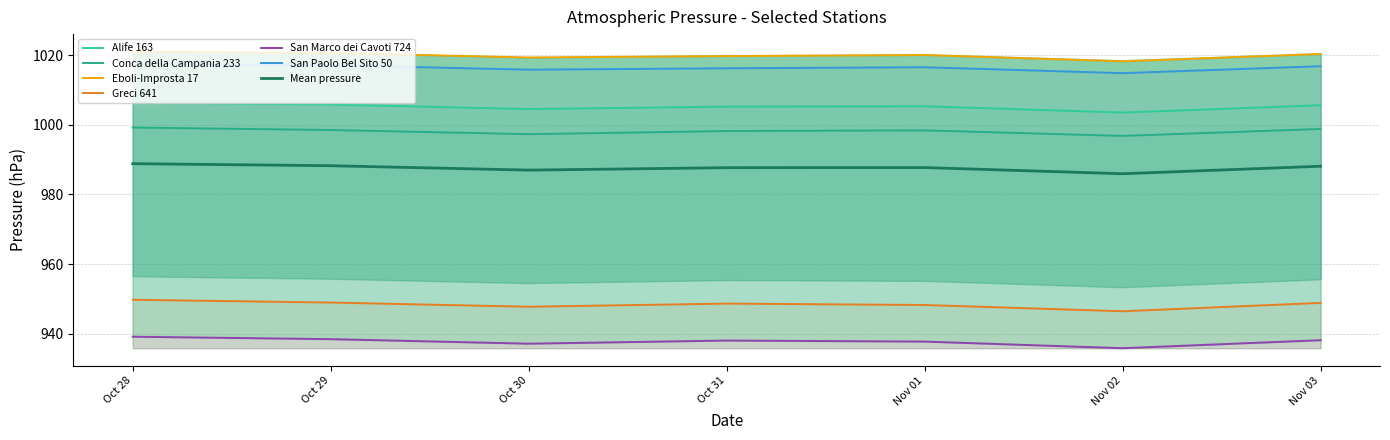

Between Oct 31 and Oct 29, which is larger?

Oct 29